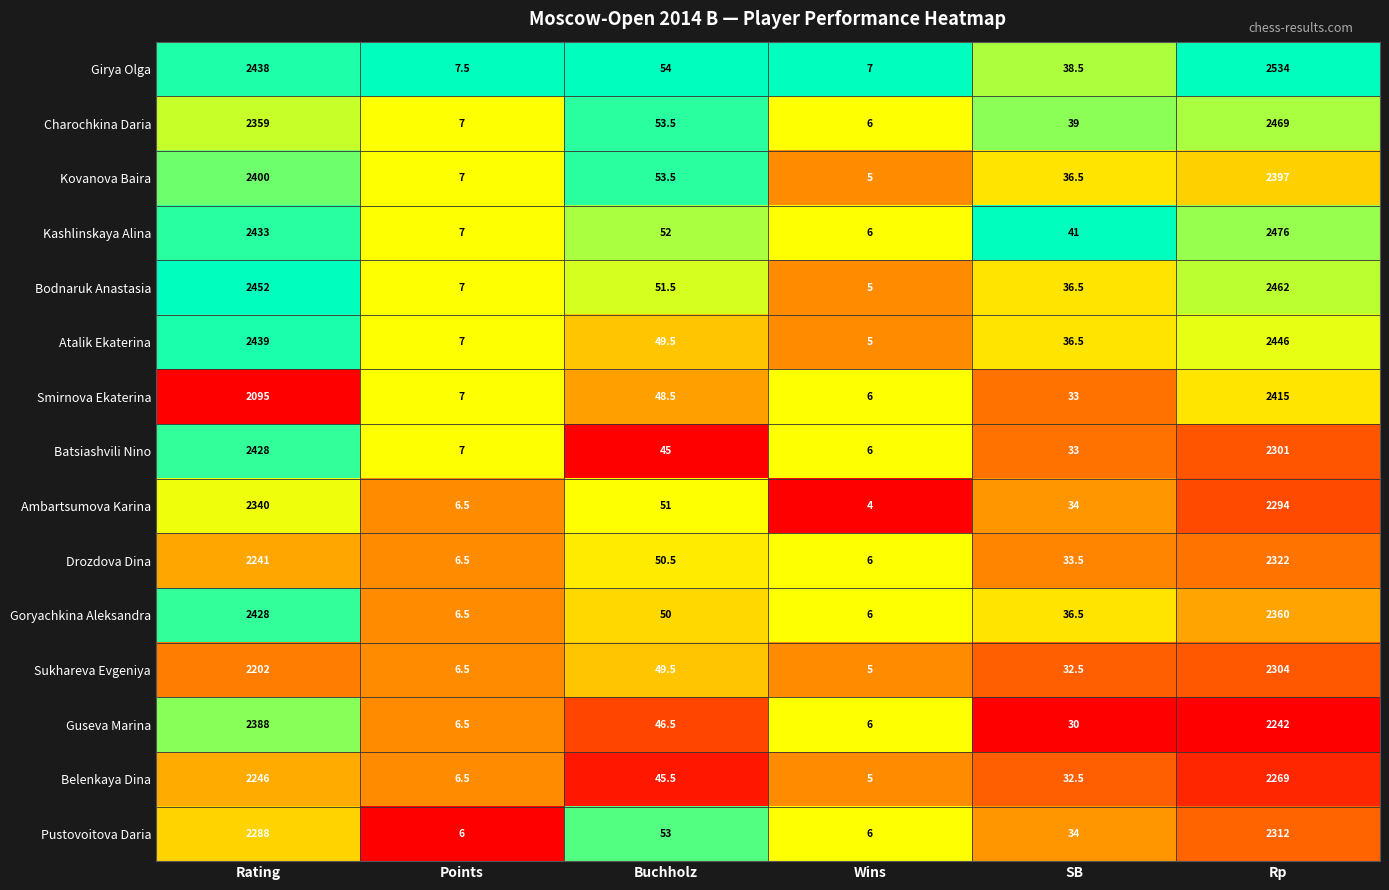

The Goryachkina Aleksandra series shows 8.7 at SB. True or false?

False